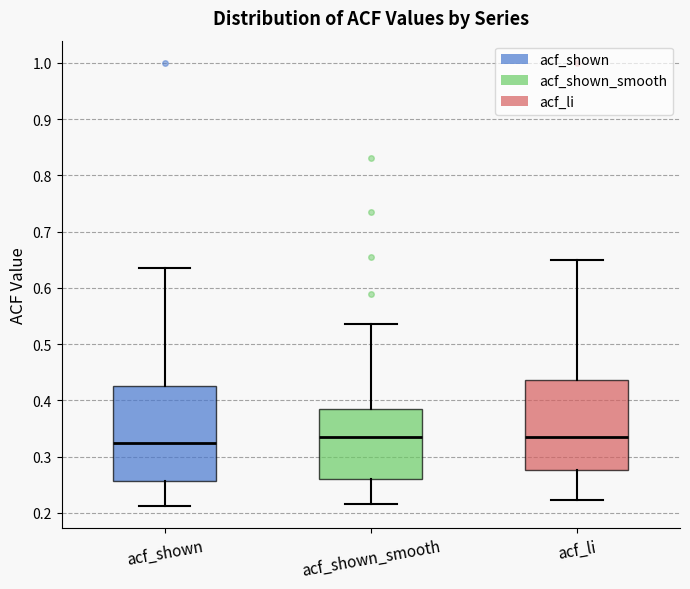

Reading left to right, read every box against the y-axis: the position of its median line, the range the box covers, and the ends of its whiskers. The values are not printed on the chart, so give them approximately, as read against the axis.

acf_shown: median 0.32, box 0.26 to 0.42, whiskers 0.21 to 0.64
acf_shown_smooth: median 0.34, box 0.26 to 0.39, whiskers 0.22 to 0.54
acf_li: median 0.33, box 0.28 to 0.44, whiskers 0.22 to 0.65